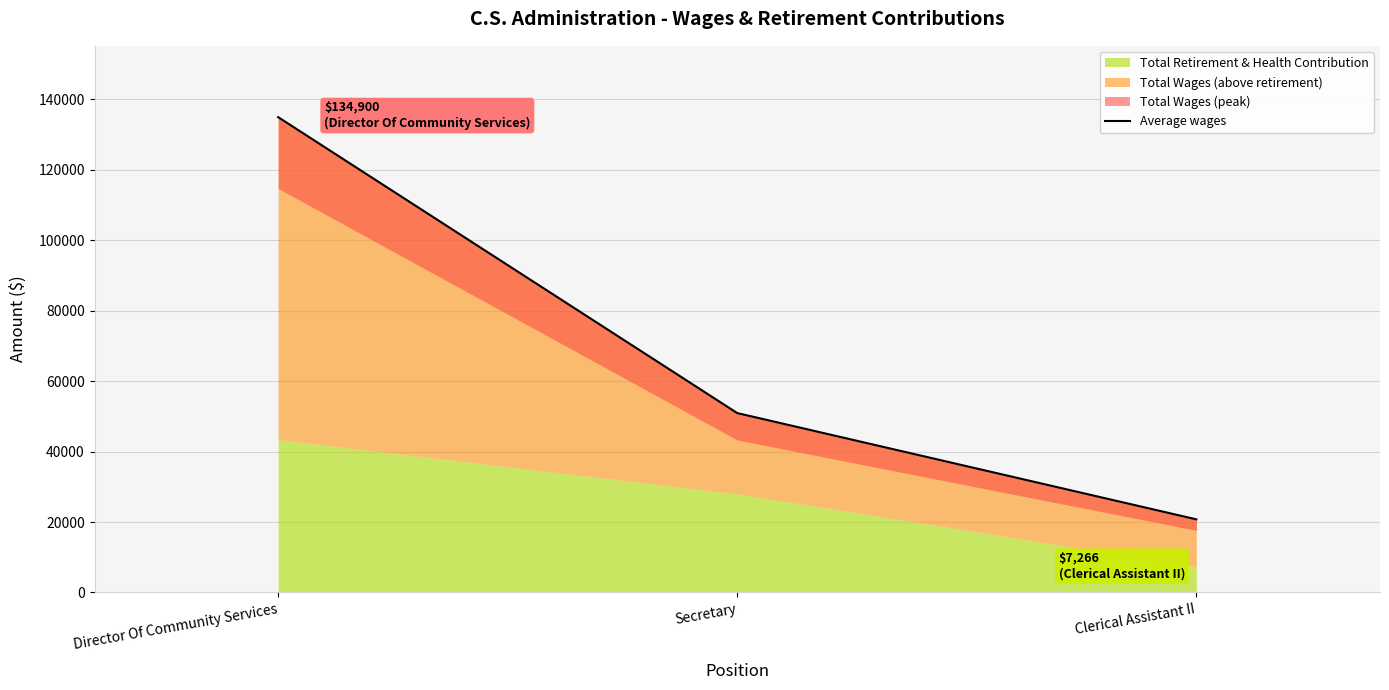

What is the change in value from Director Of Community Services to Secretary?

-83986